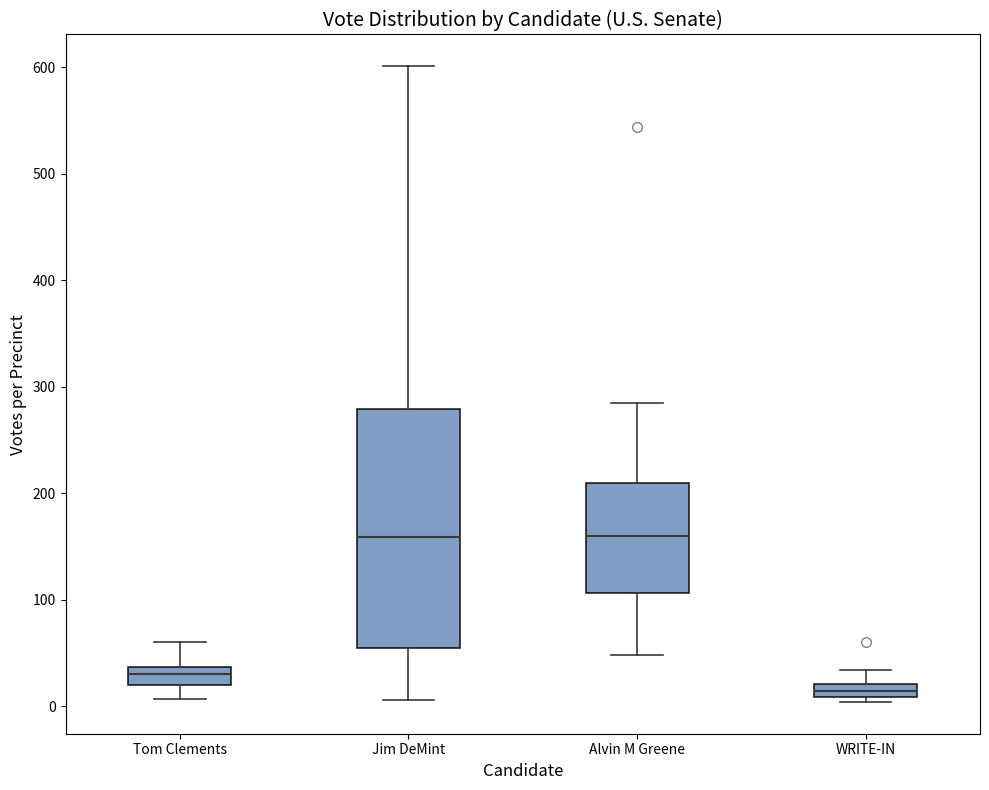

Which box is the tallest, from its lower edge to its upper edge?

Jim DeMint